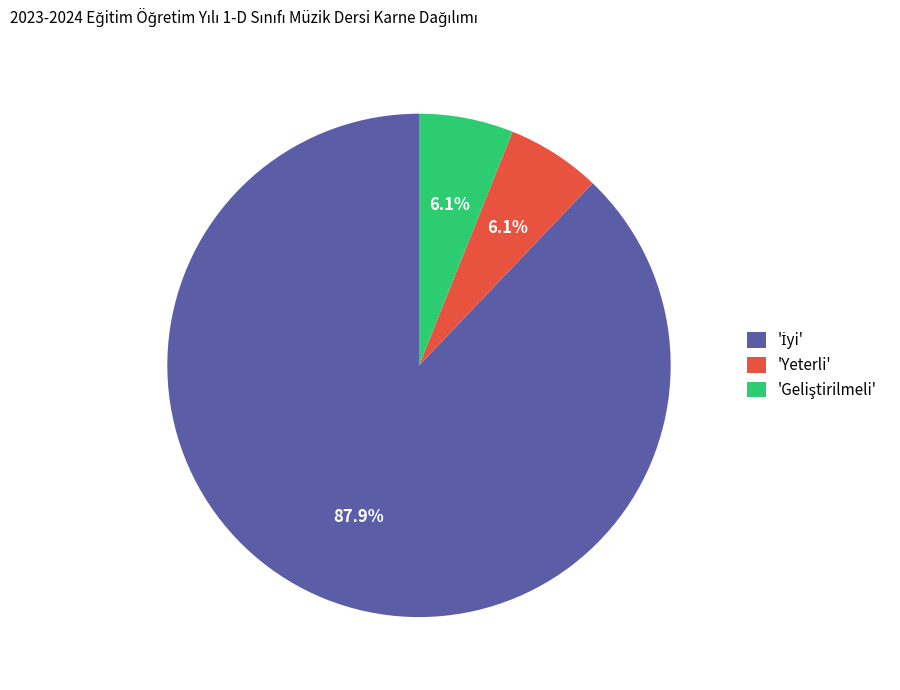

To the nearest percent, what is the difference between the largest and smallest slice percentages?

82%